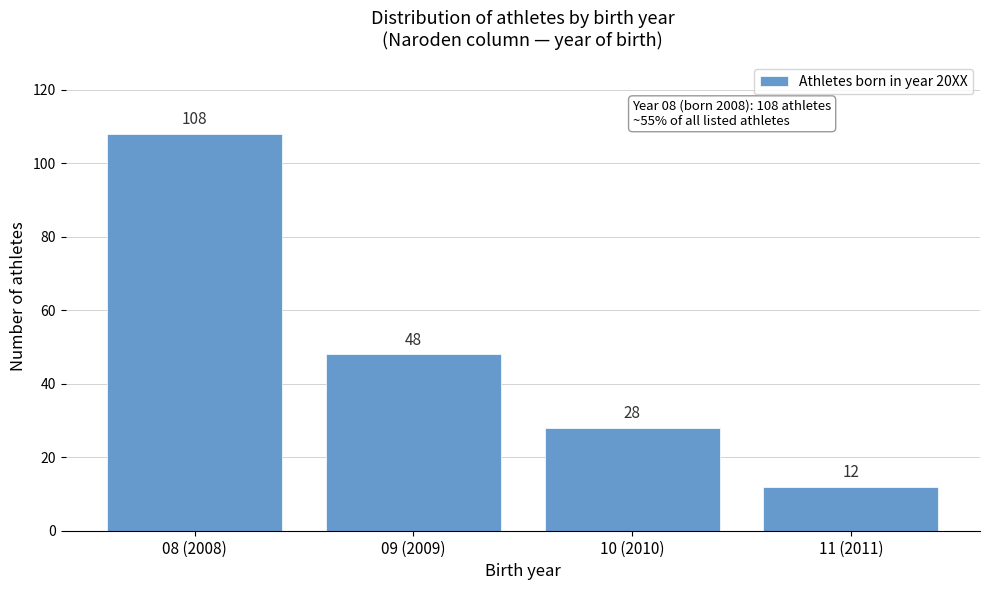

Reading left to right, extract all data points from this chart.

108	48	28	12